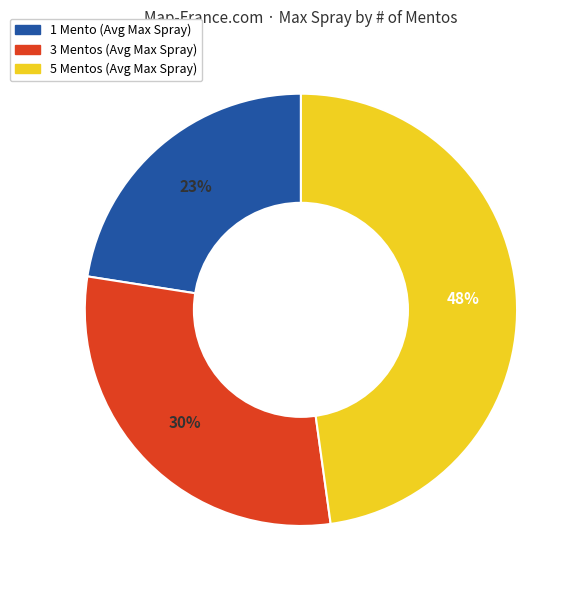

To the nearest percent, what portion does 3 represent?

30%